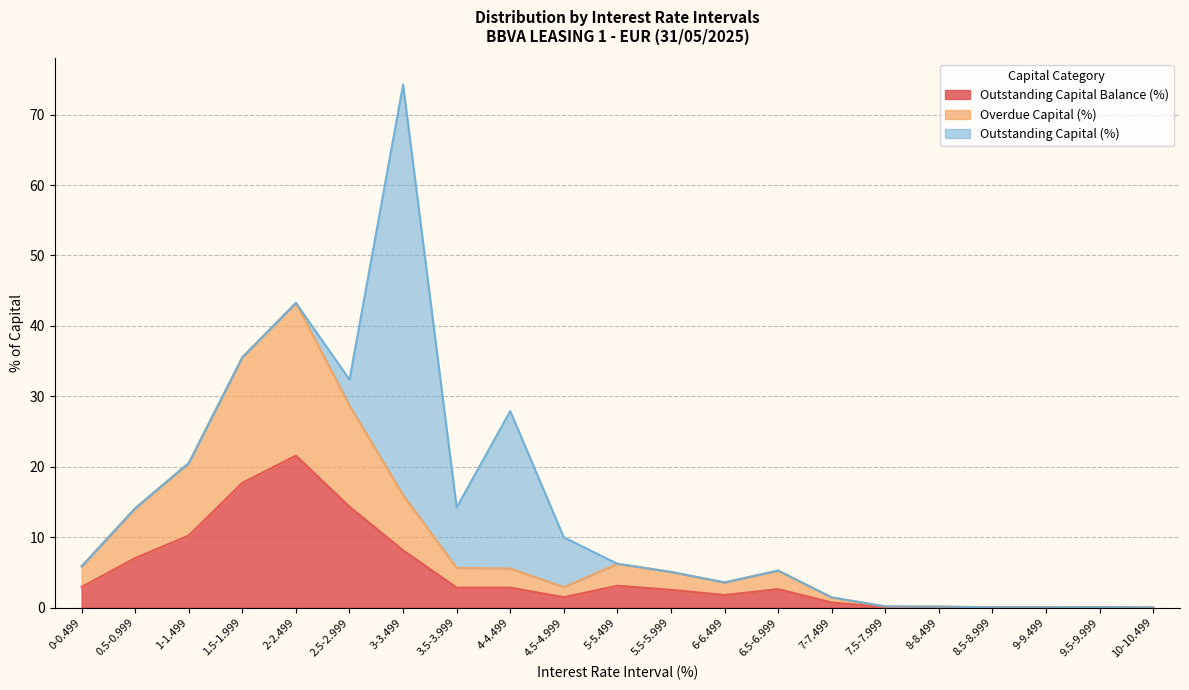

Does the chart display data point markers on the line(s)?

No